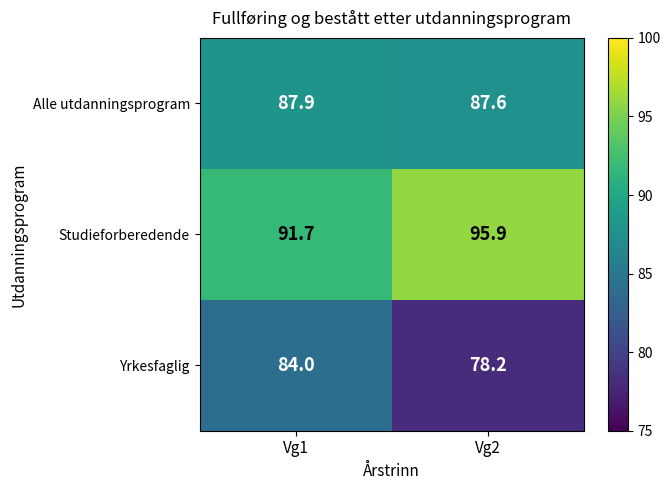

Where is Studieforberedende nearest to the value 93?

Vg1